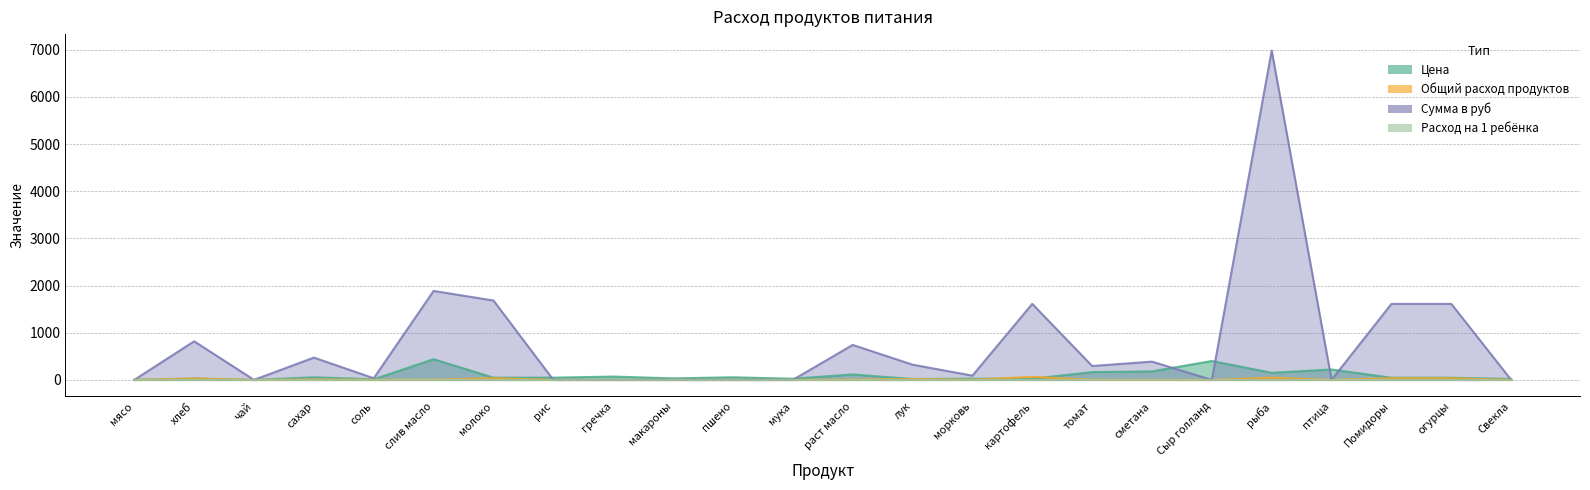

True or false: Цена has more than 1 points higher than both neighbors.

True